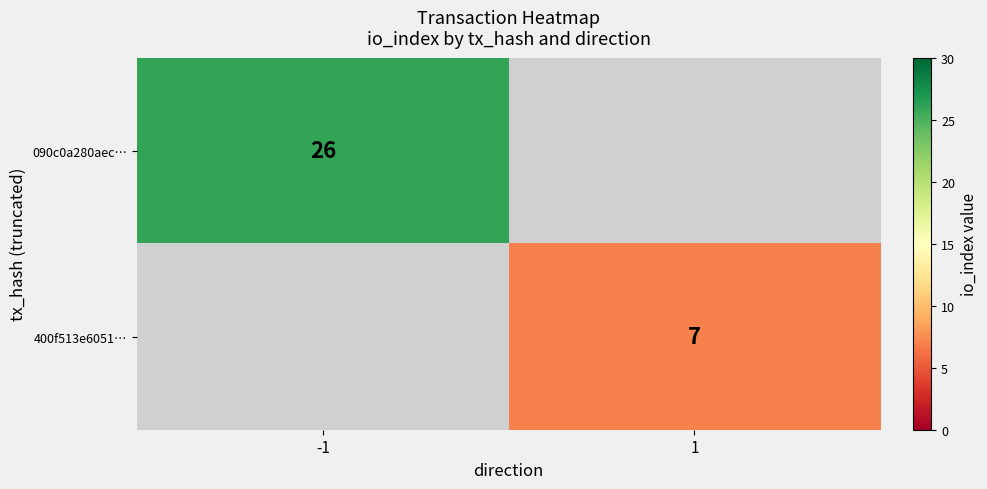

Is the value of 400f513e6051… at 1 greater than the value of 090c0a280aec… at -1?

No